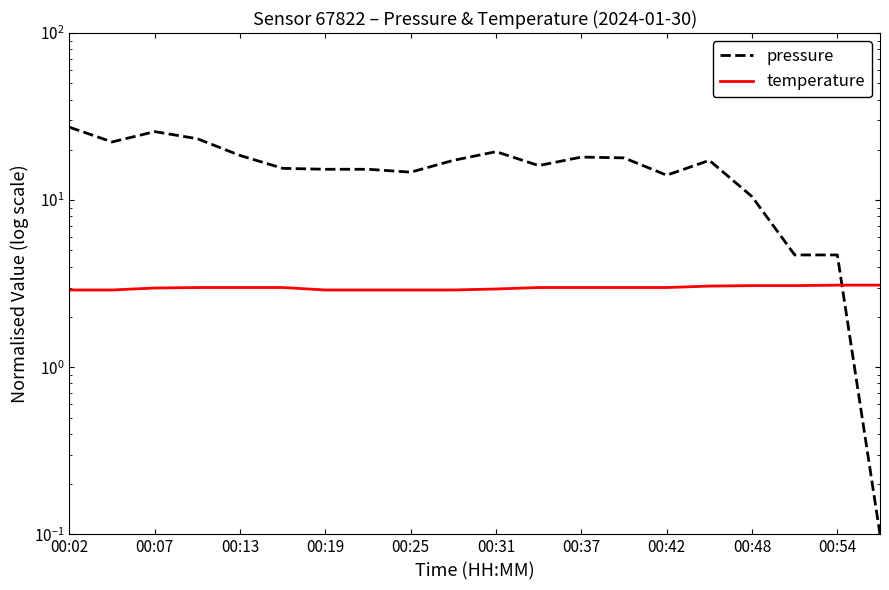

What is the approximate value of temperature at 00:31?

2.9